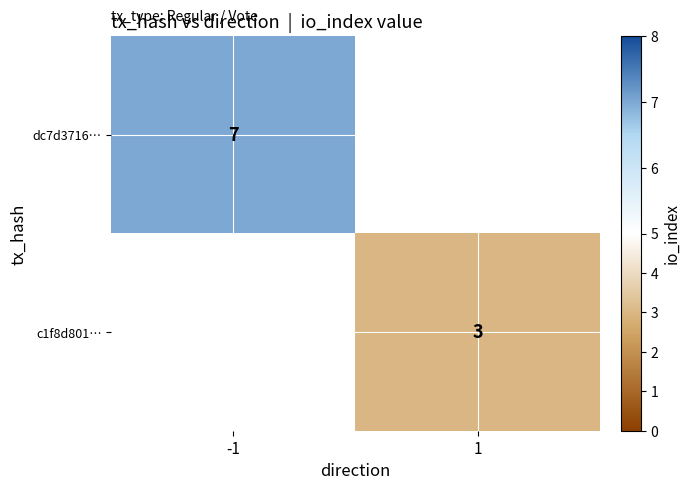

What is the minimum value shown in the chart?

3.0